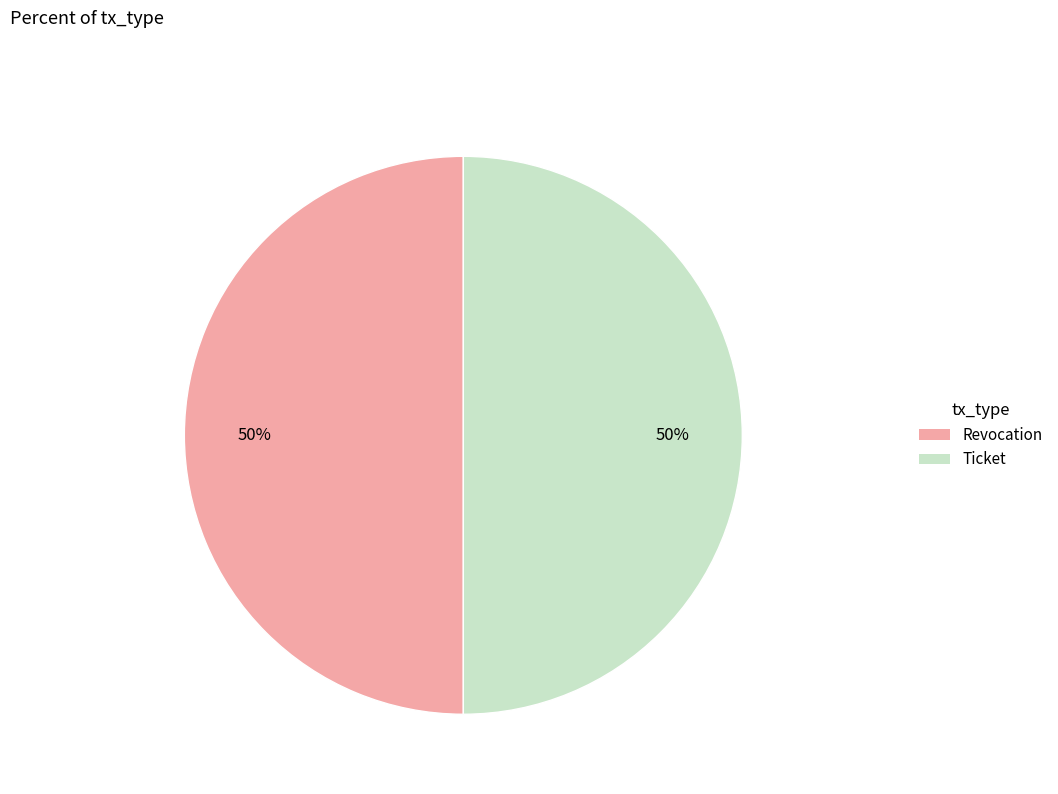

Do Ticket and Revocation together represent more than half of the pie?

Yes